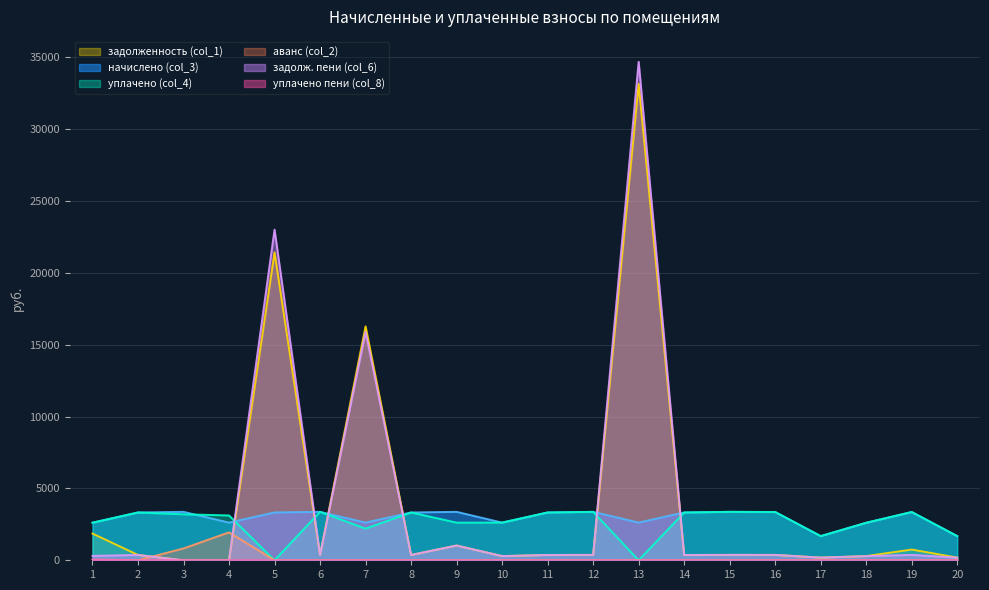

Reading right to left, what are all the values shown in this chart?

задолженность (col_1): 187.0	746.6	290.1	187.0	373.3	374.5	369.7	33152.7	374.5	369.7	291.6	1027.2	369.7	16278.3	374.5	21430.8	0.0	0.0	369.7	1861.2
начислено (col_3): 1682.6	3359.8	2611.3	1682.6	3359.8	3370.7	3326.9	2622.2	3370.7	3326.9	2622.2	3370.7	3326.9	2622.2	3370.7	3326.9	2622.2	3370.7	3326.9	2616.8
уплачено (col_4): 1682.6	3359.8	2611.3	1682.6	3359.8	3370.7	3326.9	0.0	3370.7	3326.9	2622.5	2621.6	3326.9	2200.0	3370.7	0.0	3120.0	3200.0	3326.9	2616.8
аванс (col_2): 0.0	0.0	0.0	0.0	0.0	0.0	0.0	0.0	0.0	0.0	0.0	0.0	0.0	0.0	0.0	0.0	1943.7	824.0	0.0	0.0
задолж. пени (col_6): 187.0	373.4	290.1	187.0	373.3	374.5	369.7	34690.9	374.5	369.7	291.4	1027.2	369.7	15897.1	374.5	23014.7	0.0	0.0	369.7	304.7
уплачено пени (col_8): 0.0	0.0	0.0	0.0	0.0	0.0	0.0	0.0	0.0	0.0	0.0	0.0	0.0	0.0	0.0	0.0	0.0	0.0	0.0	53.2